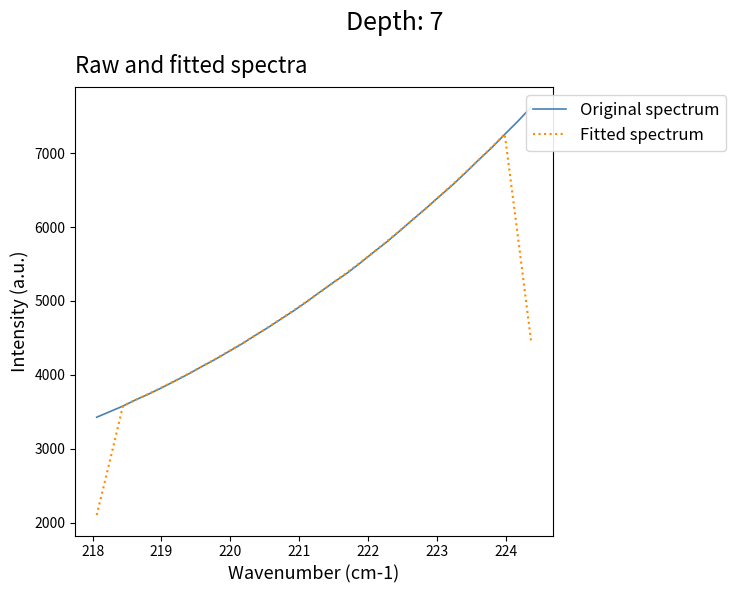

What is the maximum value for Fitted spectrum?

7258.4